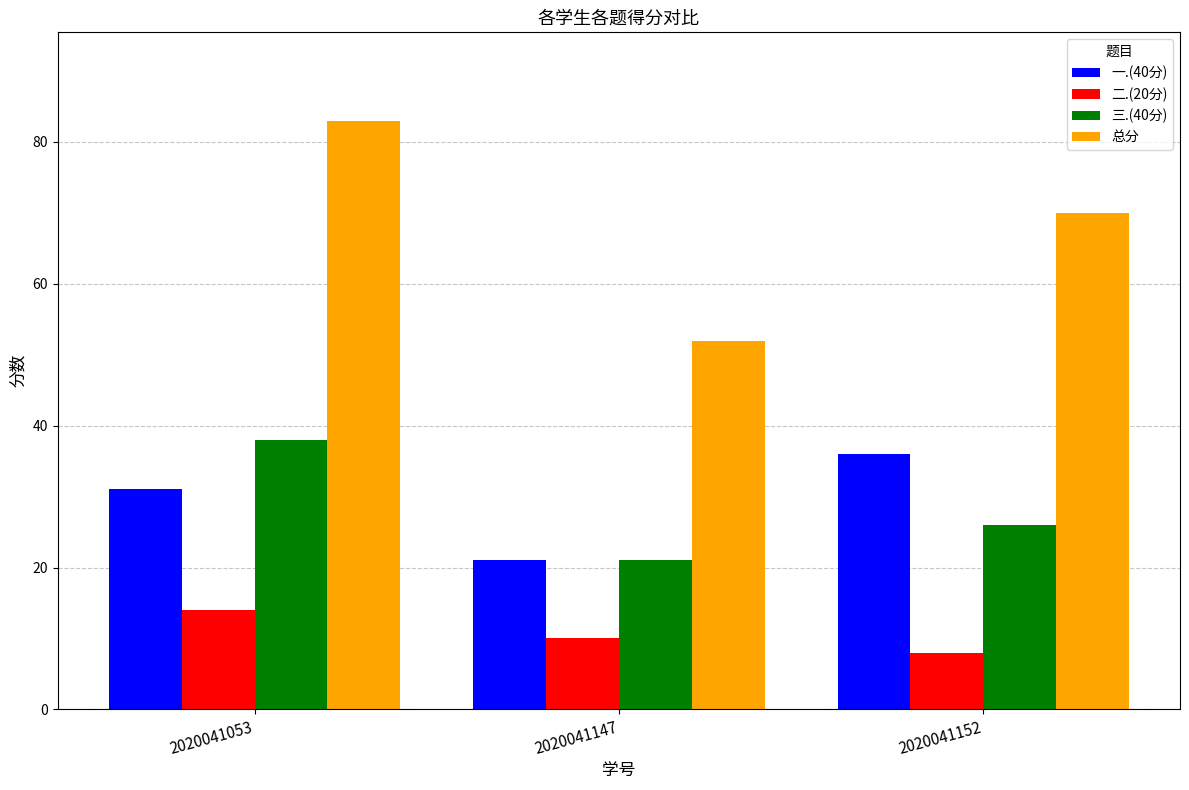

What is the spread (max minus min) of values at 2020041053?

69